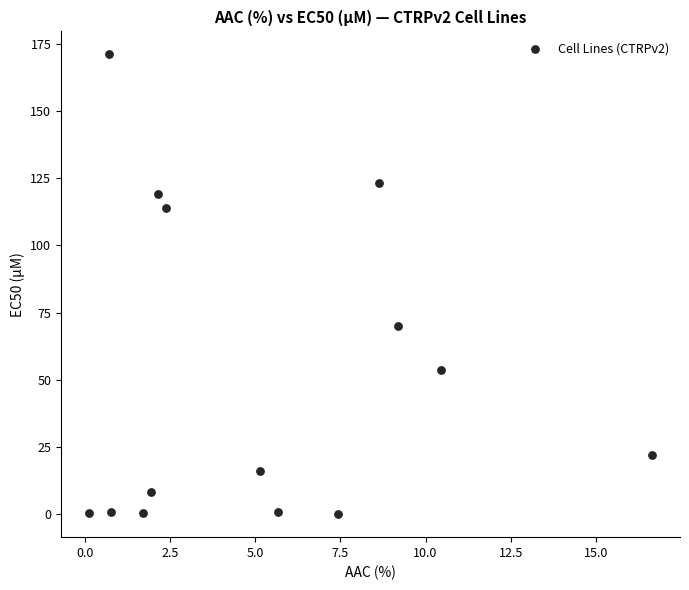

What is the range of Y values (max minus min)?

171.0